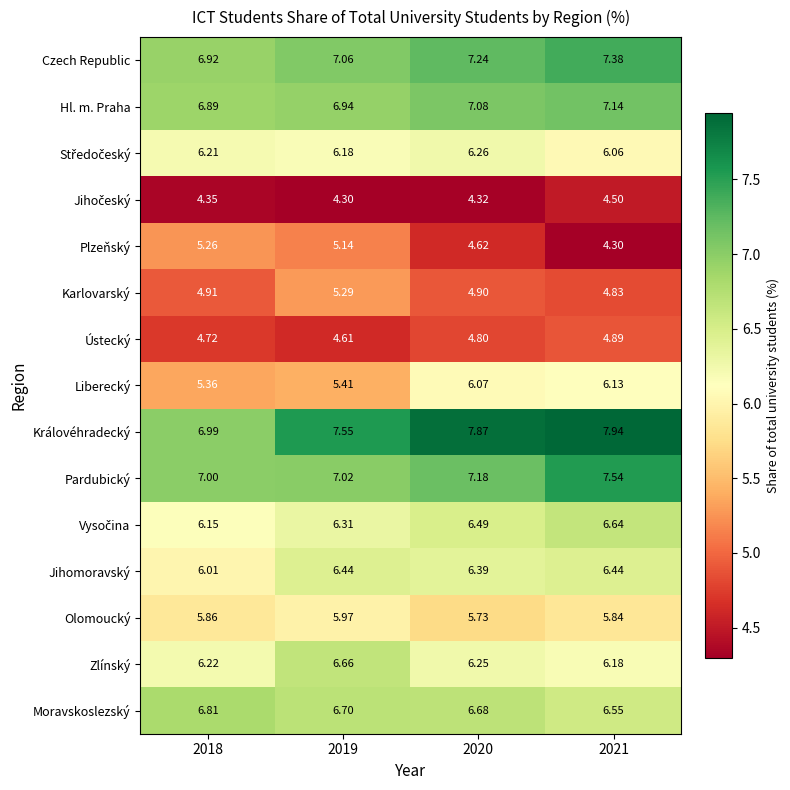

Which series has the largest total across all categories?

Královéhradecký